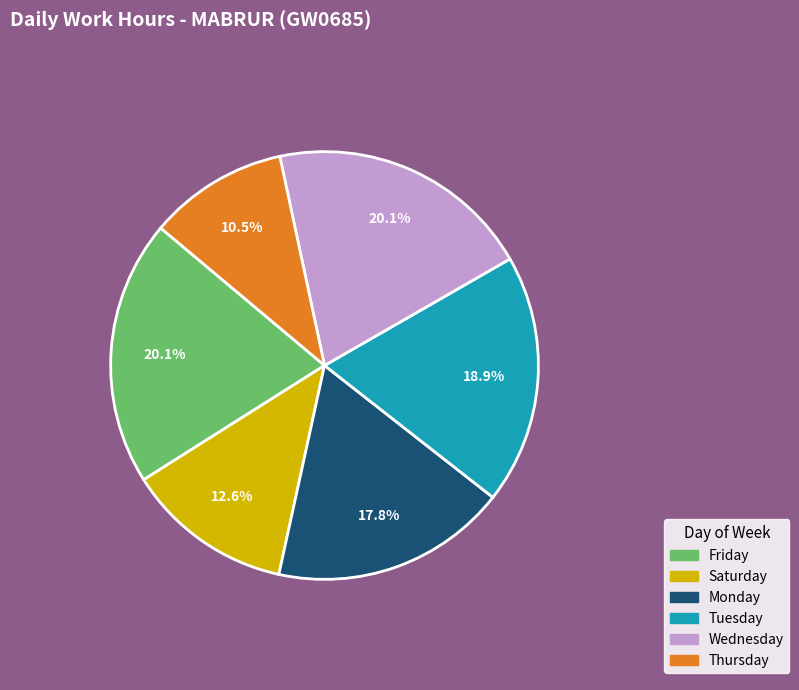

Is there a majority slice in this chart?

No